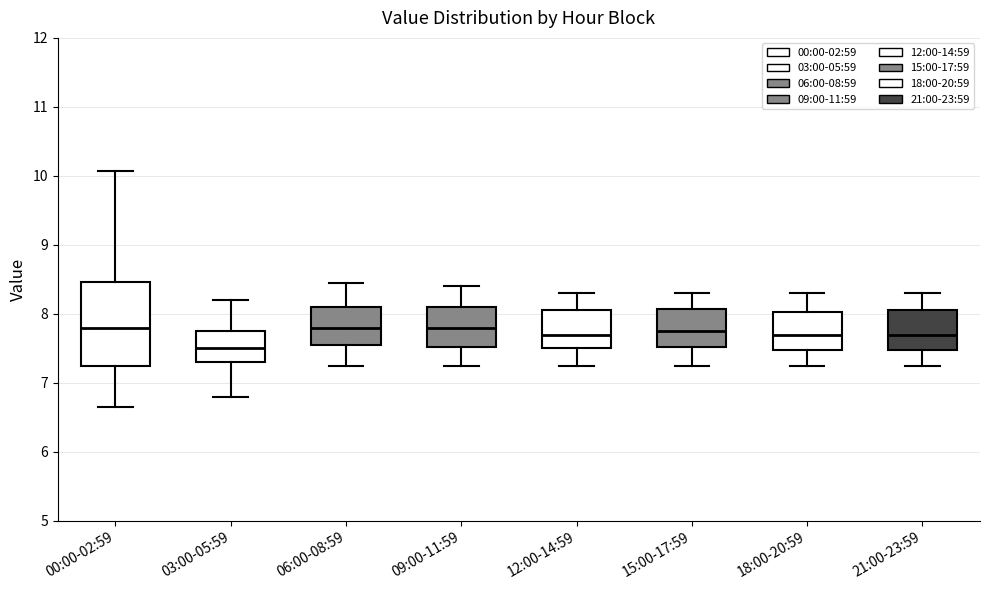

Which box is the tallest, from its lower edge to its upper edge?

00:00-02:59